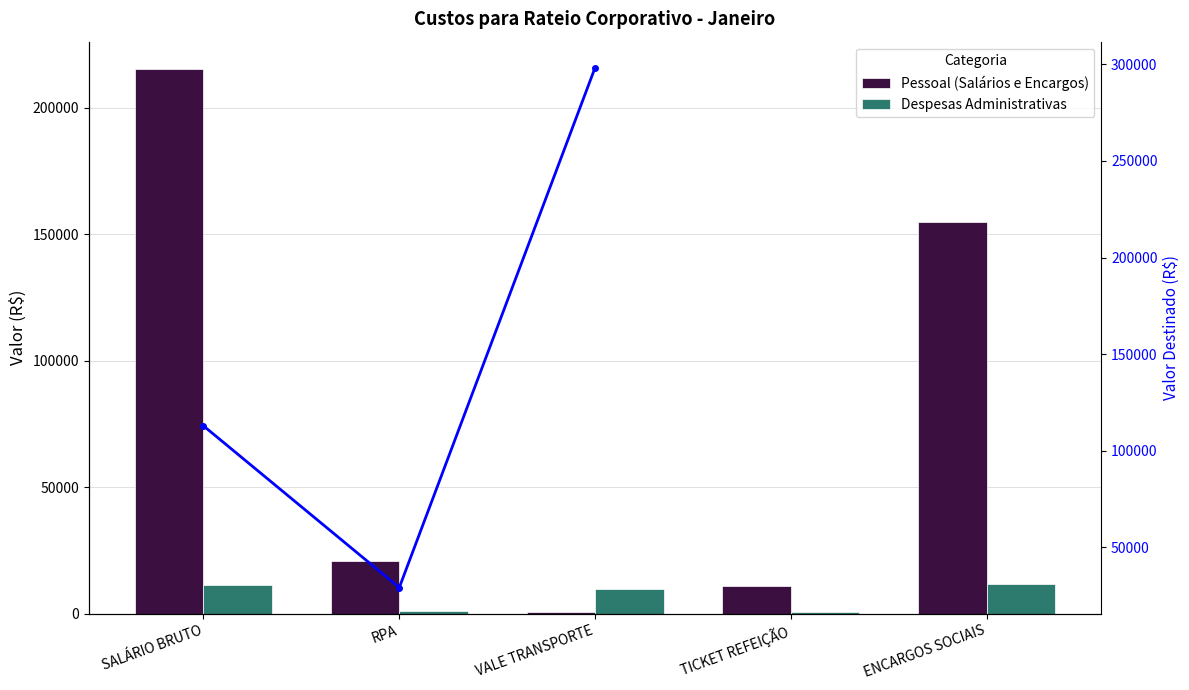

How many data points in Despesas Administrativas are above 9748?

3